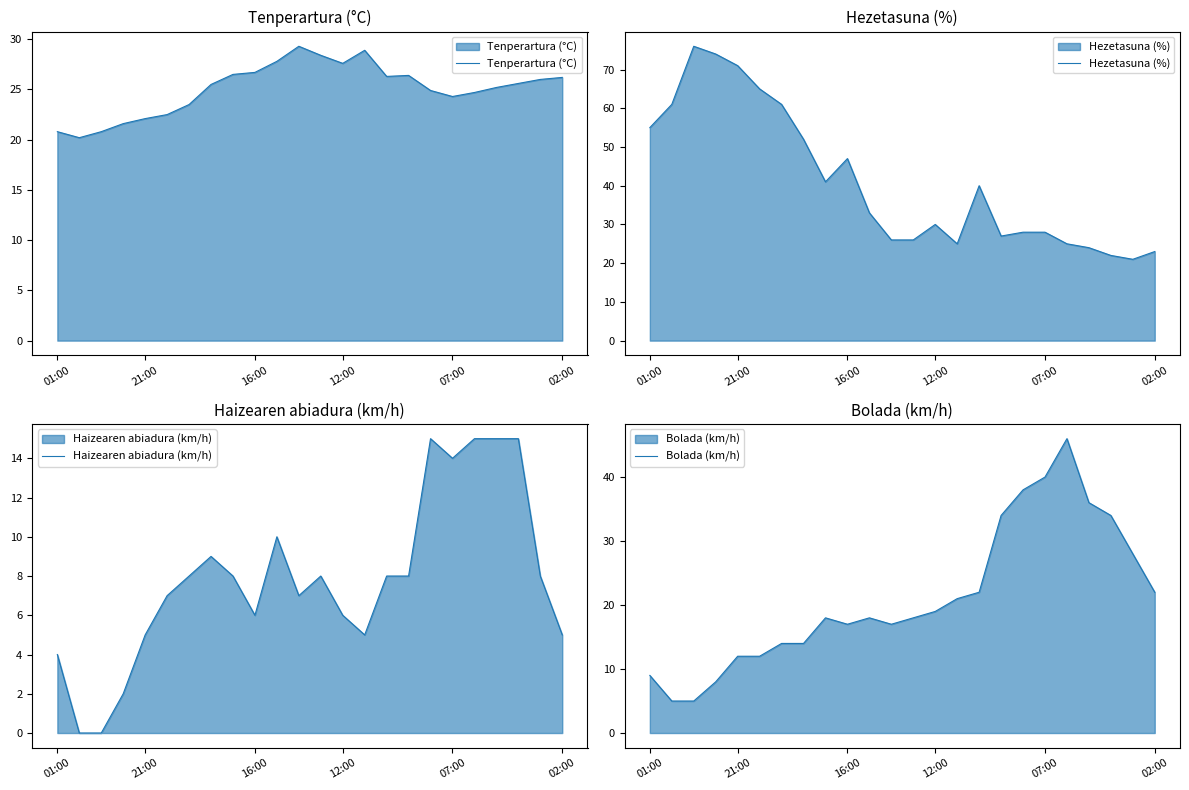

What is the value of the Tenperartura (°C) point at the 7th from the left?

23.5